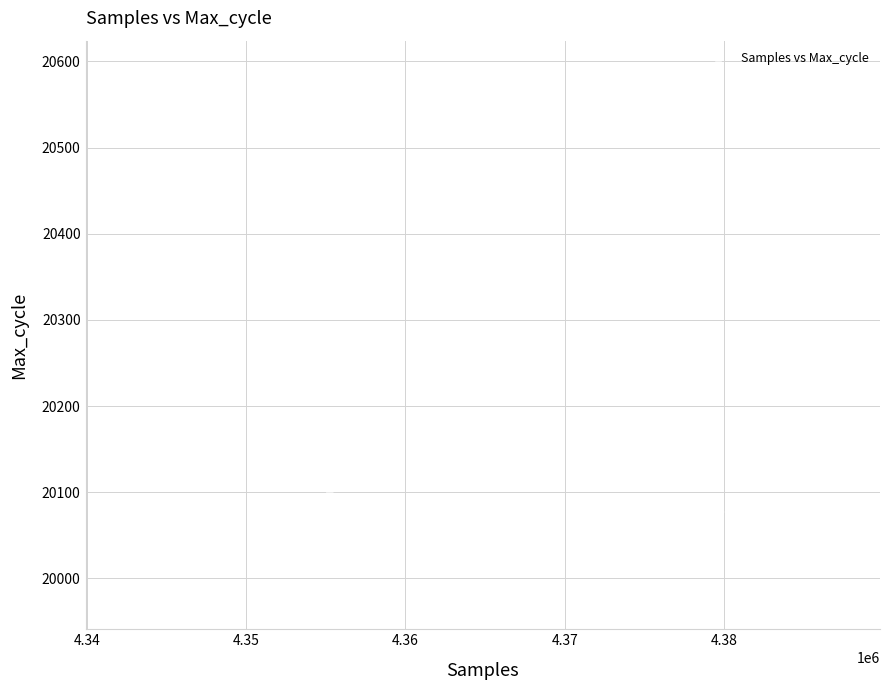

What Y value in the scatter plot is closest to 20282?

20183